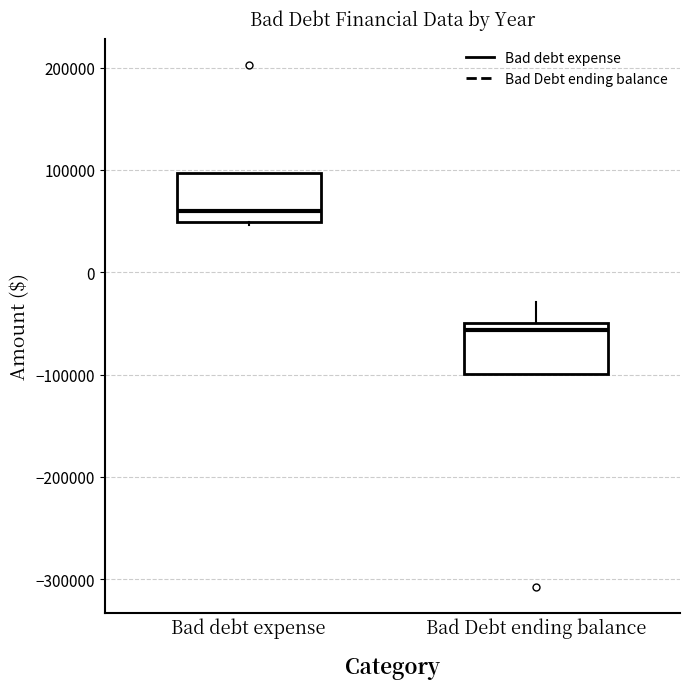

Reading left to right, transcribe this box plot: for each box, give where its median line is, the range the box spans, and where its two whiskers end, as read against the y-axis. The values are not printed on the chart, so give them approximately, as read against the axis.

Bad debt expense: median 60000, box 50000 to 100000, whiskers 50000 to 100000
Bad Debt ending balance: median -60000, box -100000 to -50000, whiskers -100000 to -30000